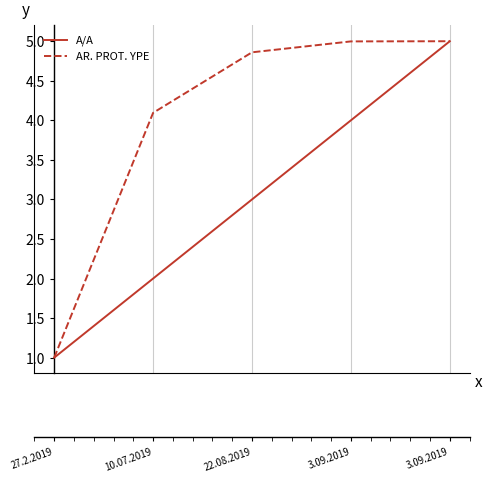

Reading left to right, list all the values displayed in this chart.

A/A: 1	2	3	4	5
AR. PROT. YPE: 9373	28538	33277	34131	34144